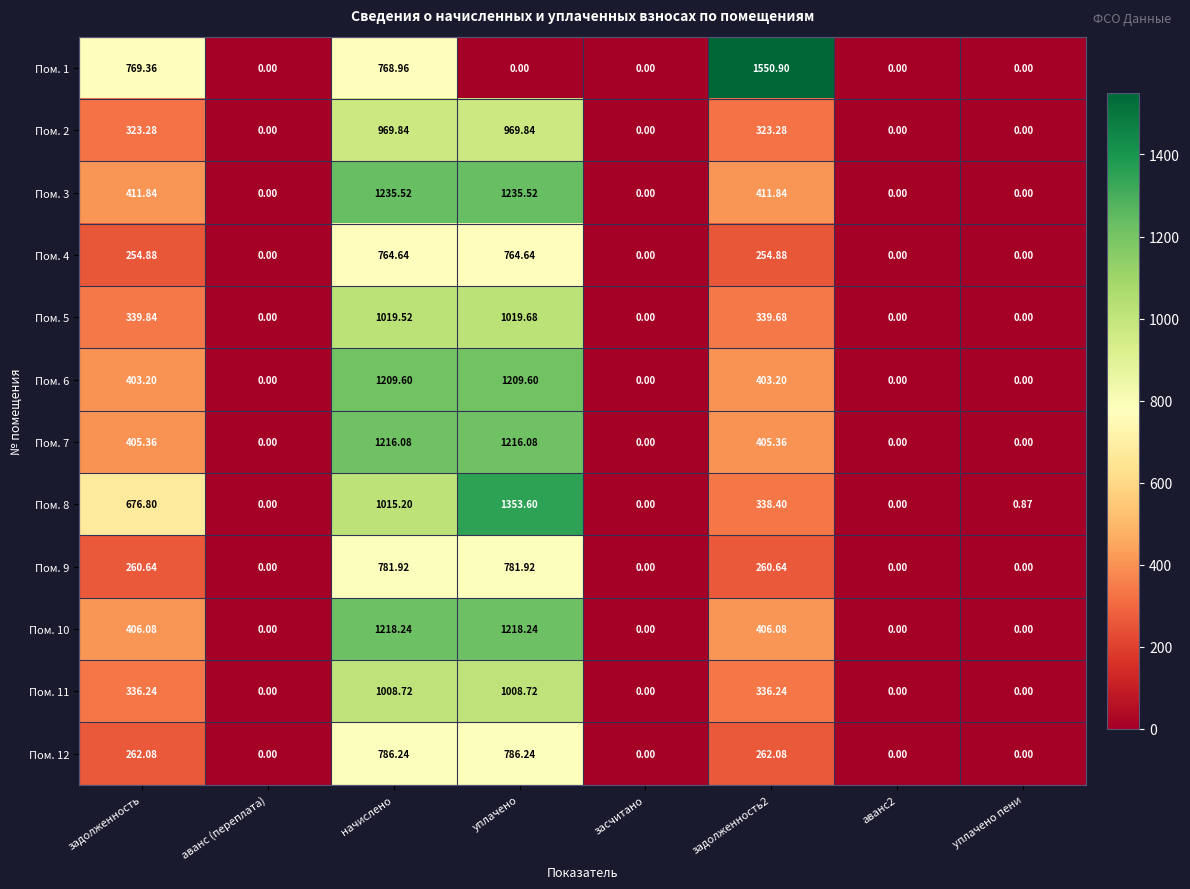

Rank the series by their maximum value, from highest to lowest.

Пом. 1, Пом. 8, Пом. 3, Пом. 10, Пом. 7, Пом. 6, Пом. 5, Пом. 11, Пом. 2, Пом. 12, Пом. 9, Пом. 4